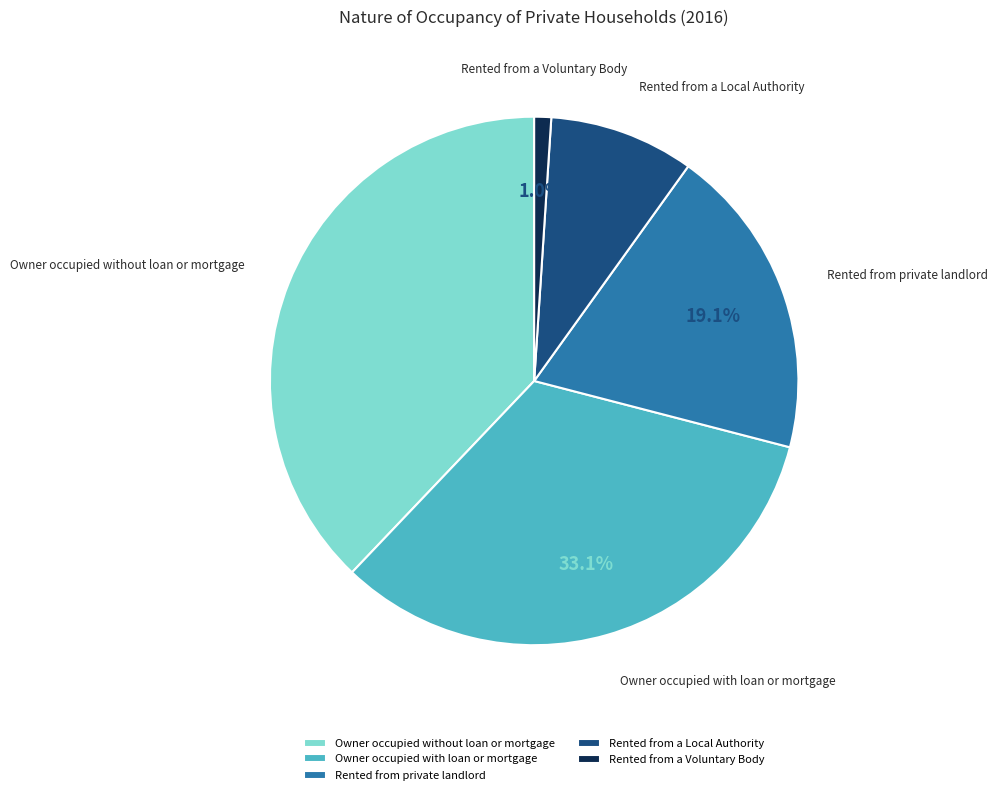

Is there any slice that represents more than half of the pie?

No